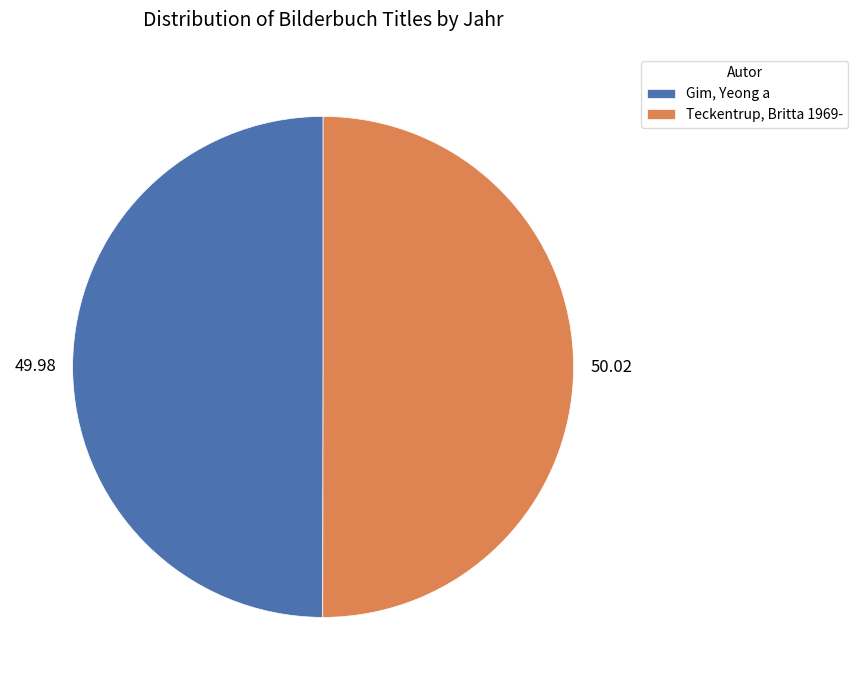

Do Teckentrup, Britta 1969- and Gim, Yeong a together represent more than half of the pie?

Yes